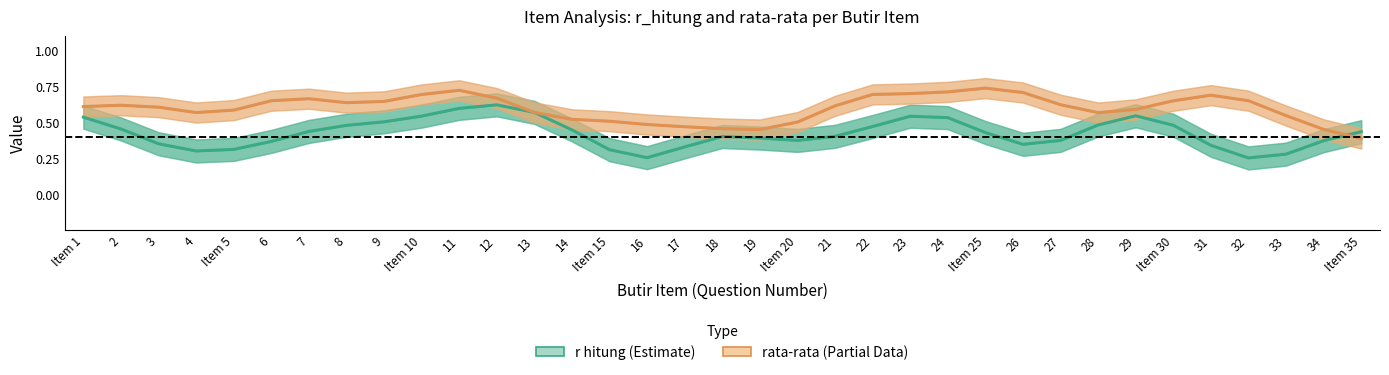

Rank the series at 22 from highest to lowest value.

rata-rata (Partial), r hitung (Estimate)